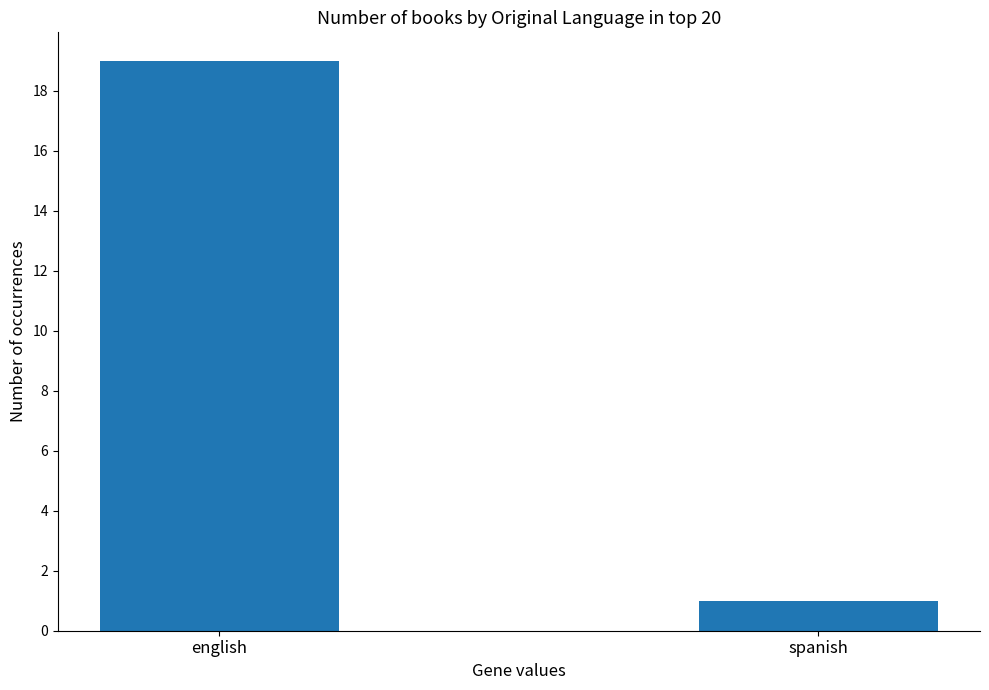

What is the label of the 1st bar from the left?

english